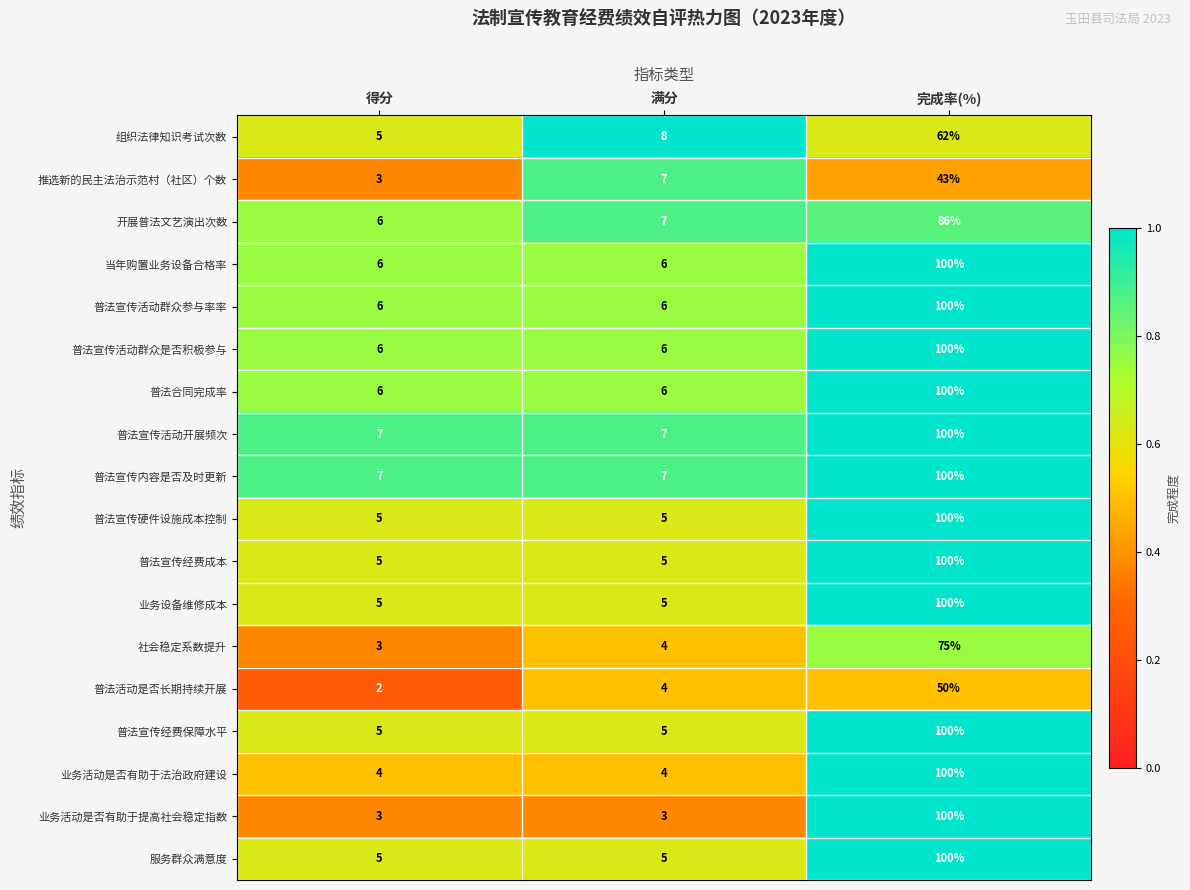

Is the value of 业务活动是否有助于法治政府建设 at 满分 greater than the value of 组织法律知识考试次数 at 得分?

No